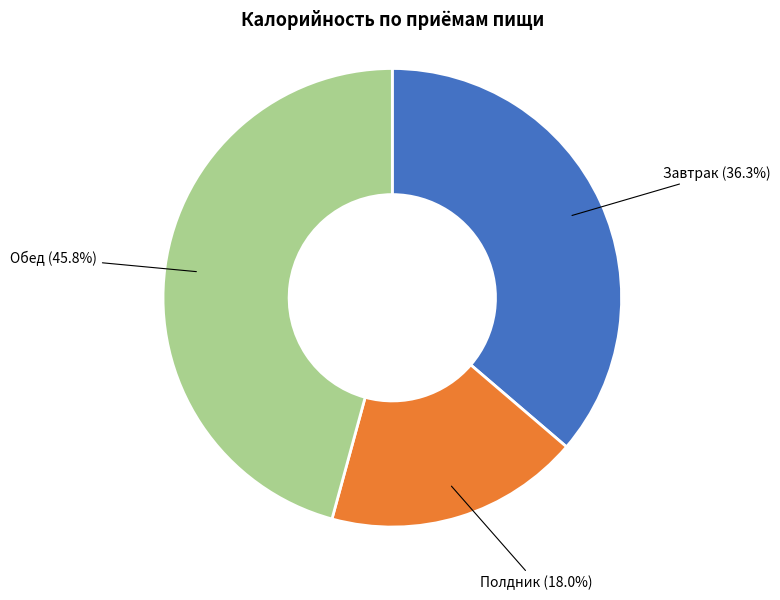

Does Полдник represent more than half of the total?

No